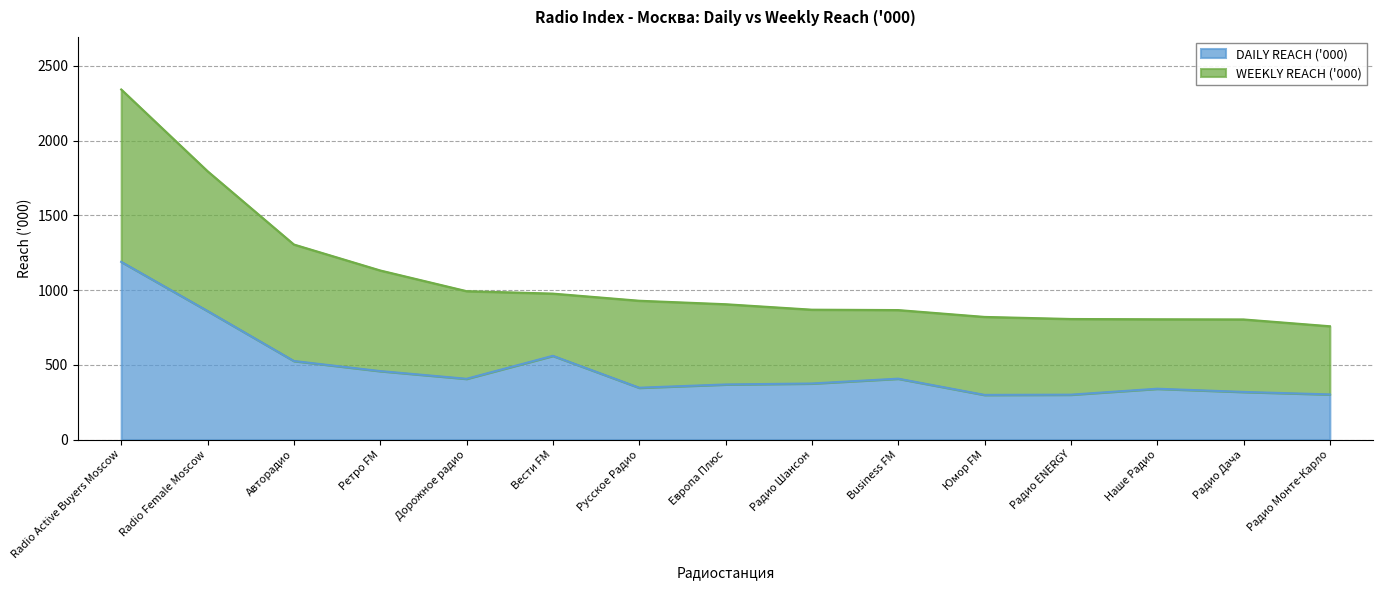

Is it true that WEEKLY REACH ('000) equals 1130.9 at Ретро FM?

True